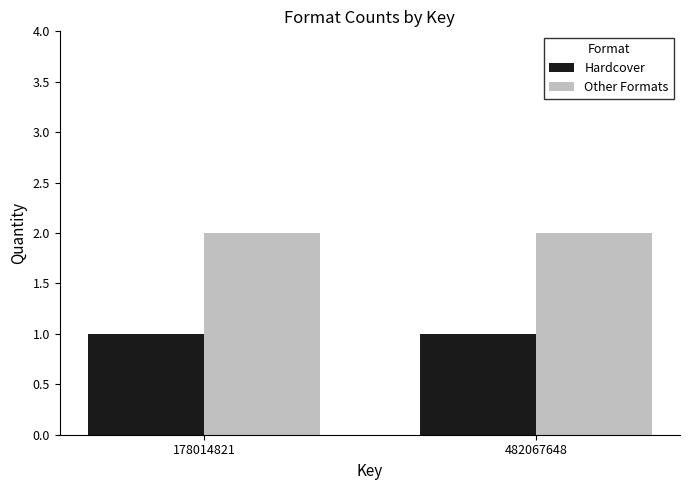

Reading left to right, transcribe all the data shown in this chart.

Hardcover: 1	1
Other Formats: 2	2